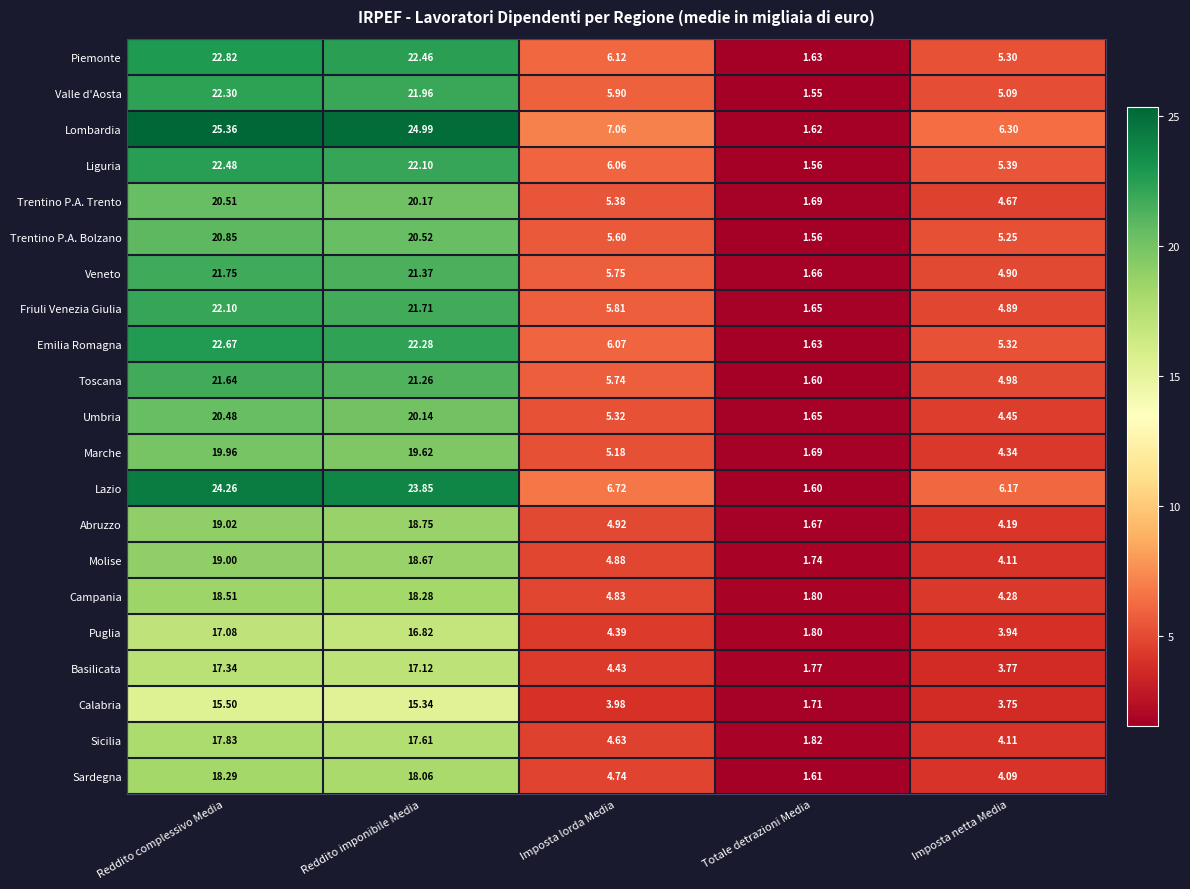

What is the minimum value shown in the chart?

1.6